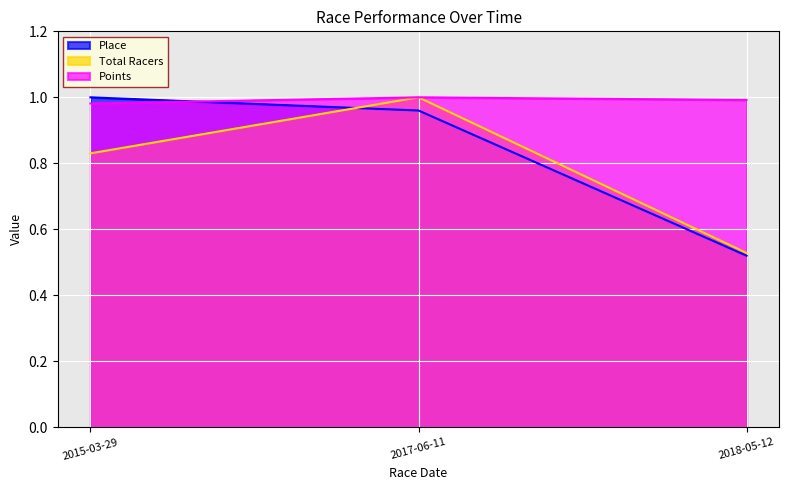

Between 2015-03-29 and 2017-06-11, which is larger?

2015-03-29